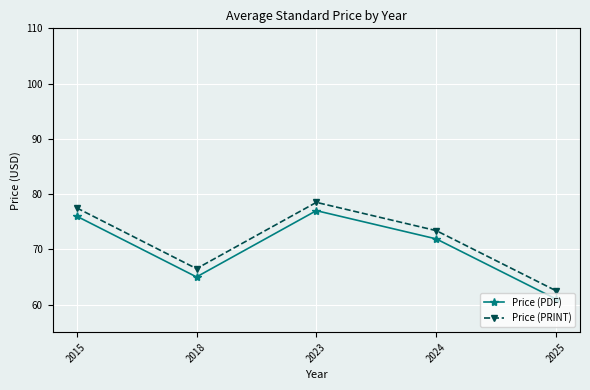

At which category does Price (PRINT) reach its first local peak?

2023